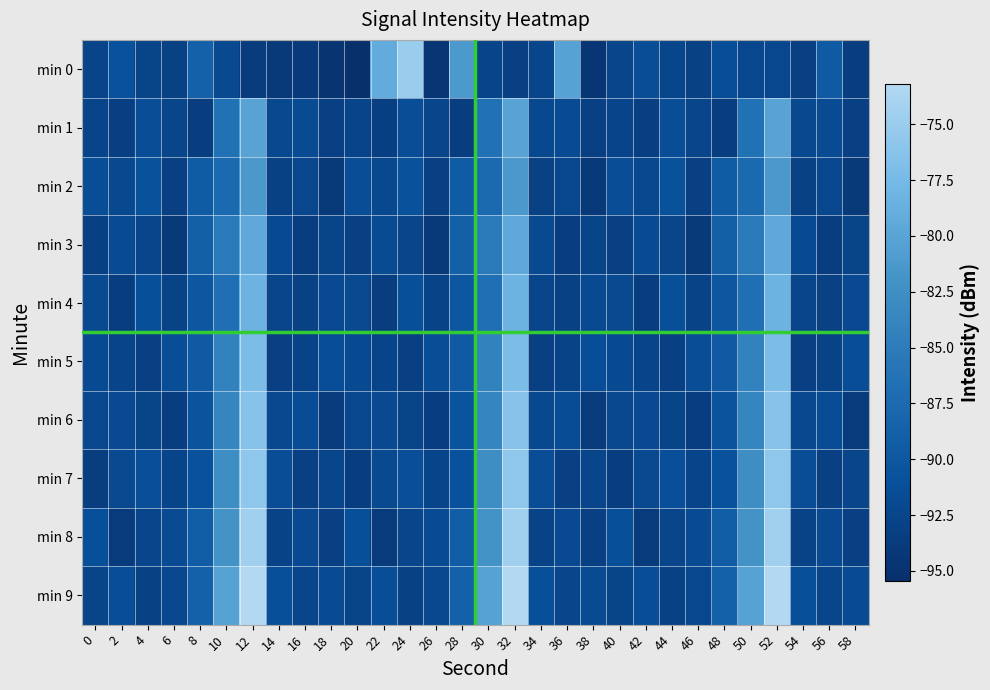

At which category does the chart reach its peak across all series?

12